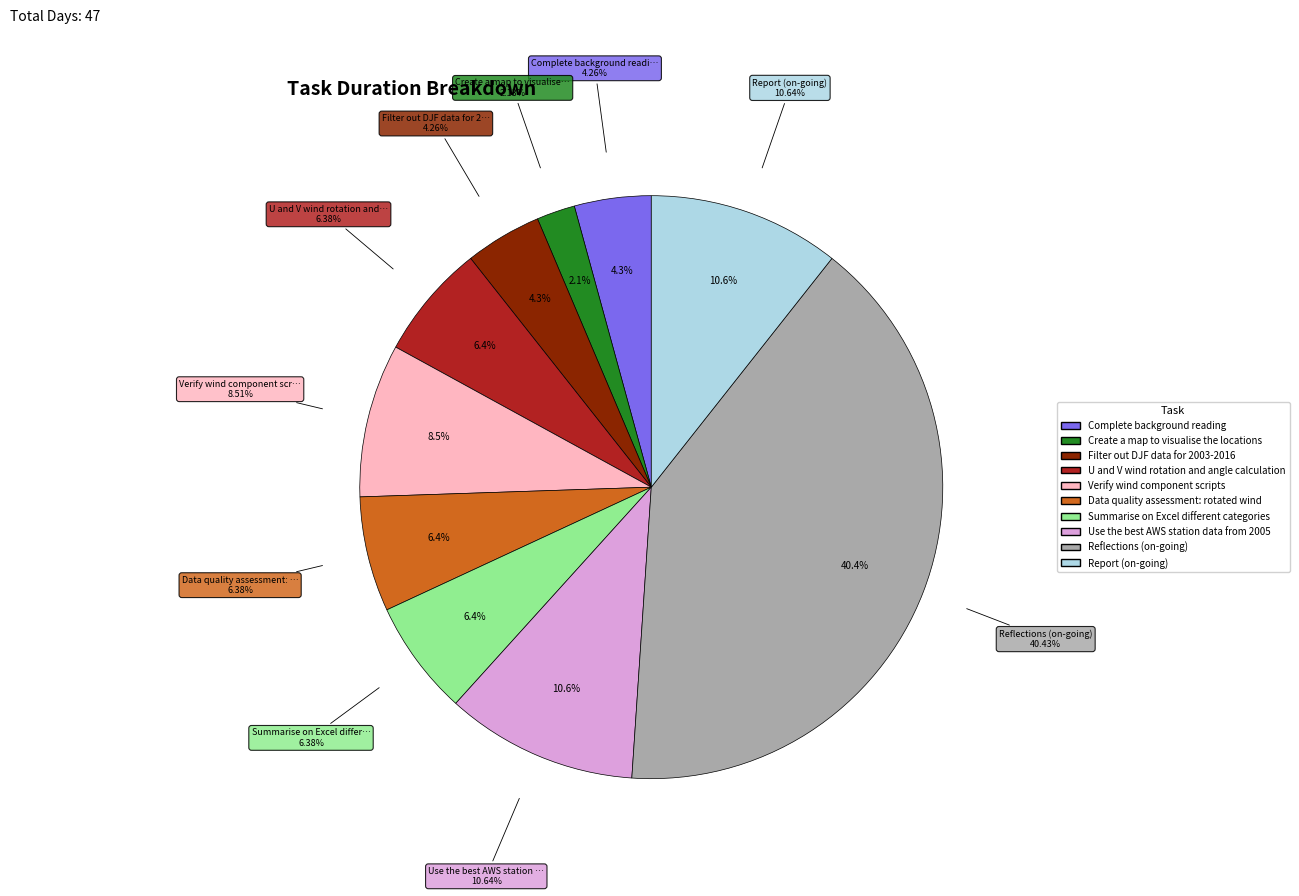

Which category has the biggest portion of the pie?

Reflections (on-going)